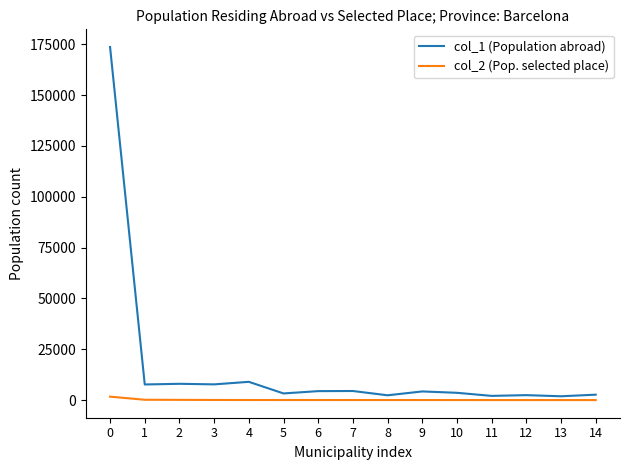

True or false: col_1 (Population abroad) and col_2 (Pop. selected place) cross at least once.

False